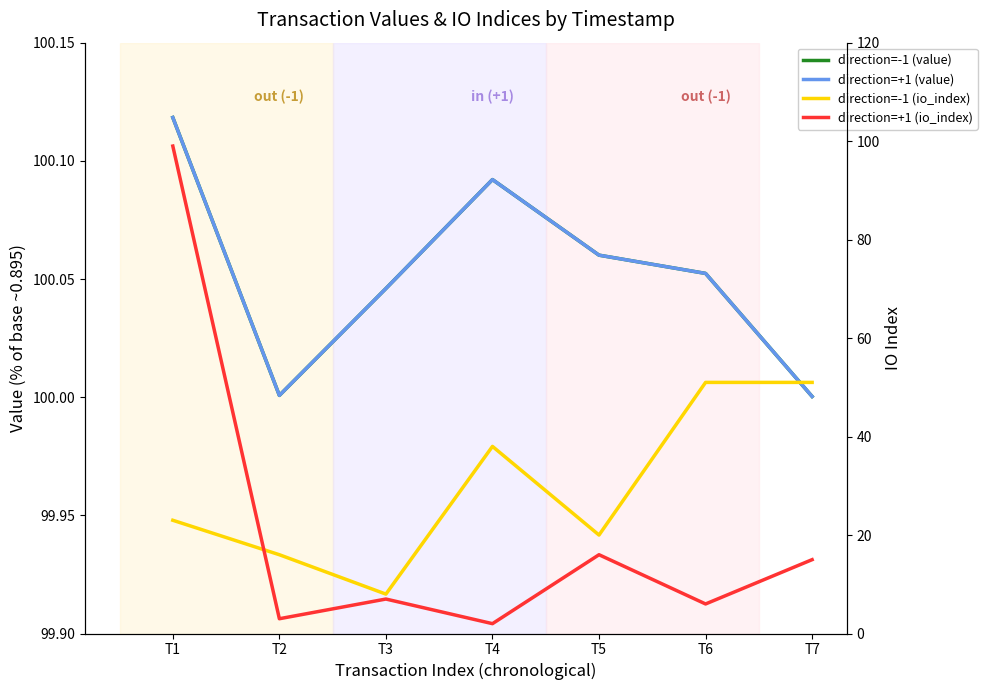

What is the value of the direction=+1 (io_index) point at the 1st from the left?

99.0